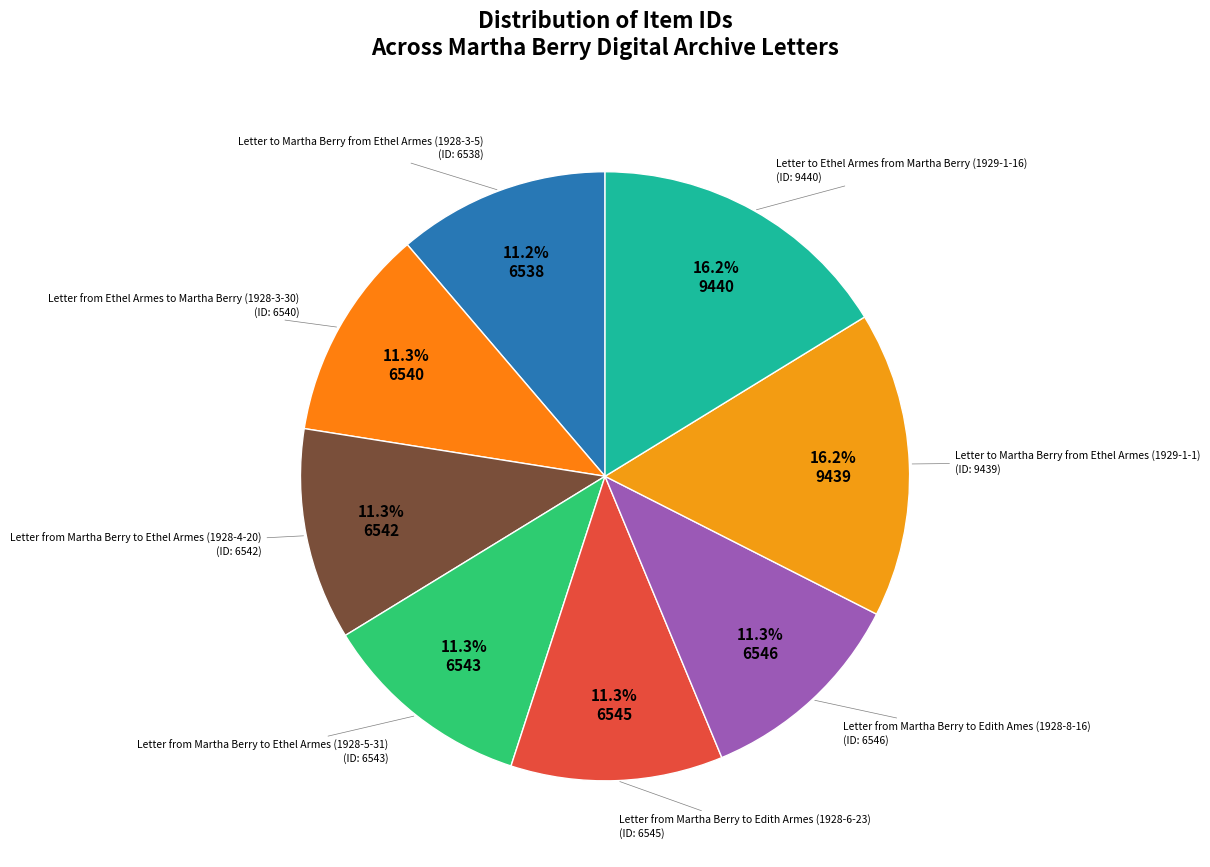

Count the number of slices in the pie.

8